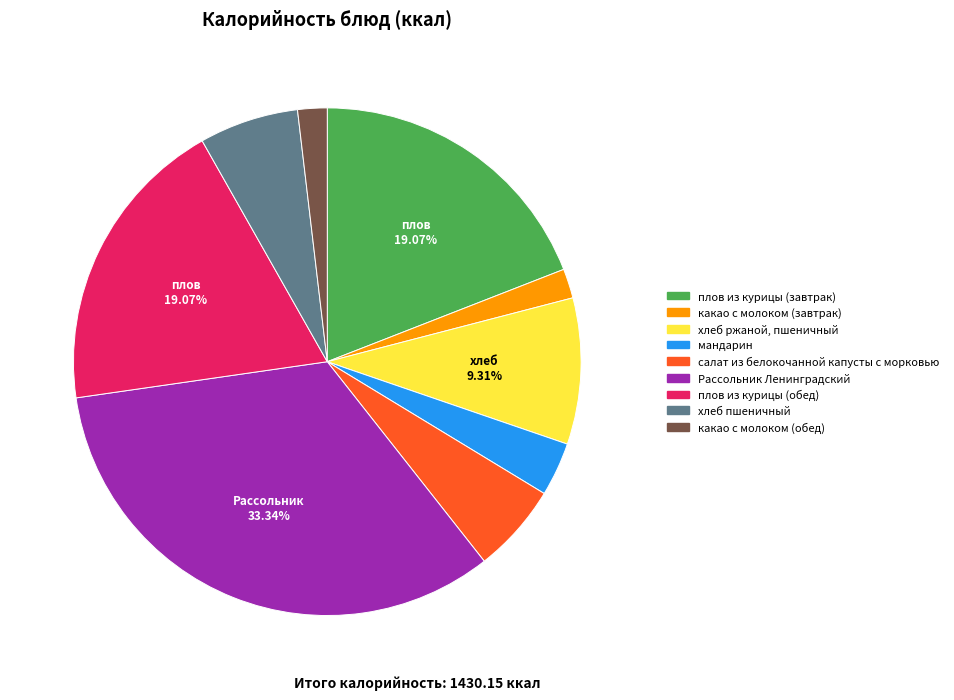

Is it true that хлеб ржаной, пшеничный is 9% of the pie?

True